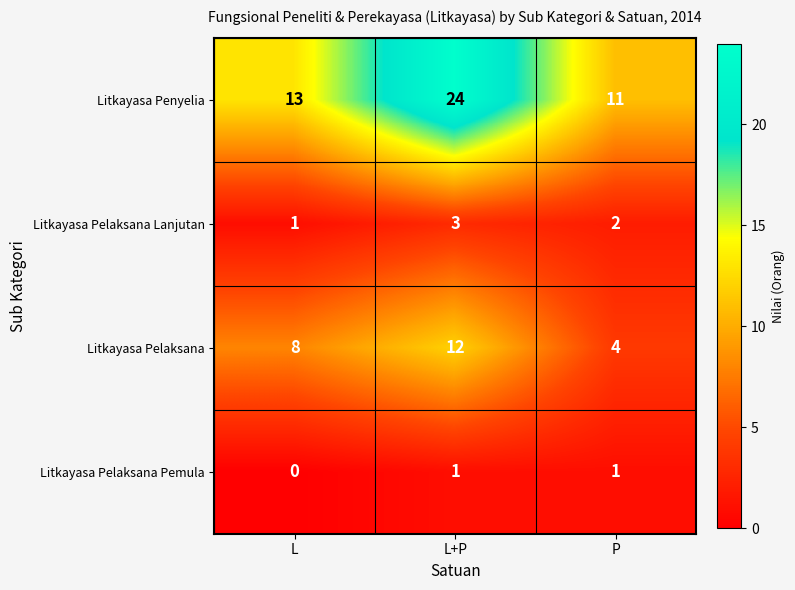

Which series has the widest spread of values?

Litkayasa Penyelia